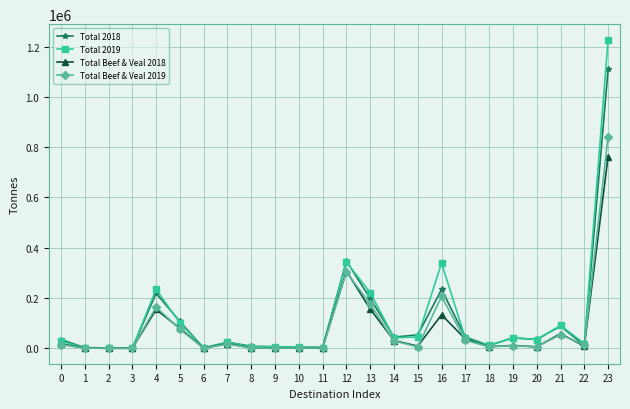

What is the maximum value for Total 2019?

1227902.5